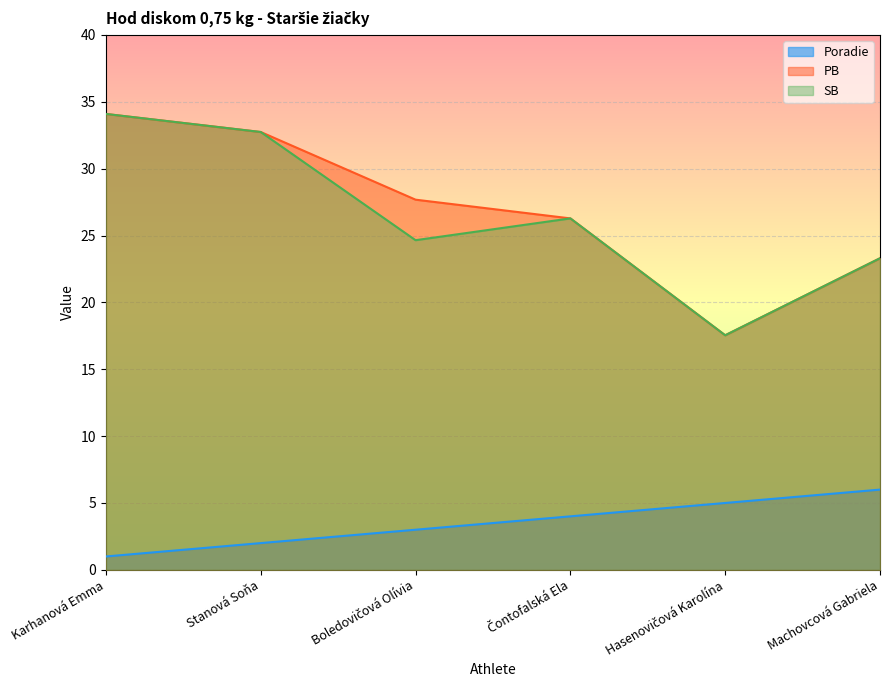

Is it true that SB equals 17.5 at Hasenovičová Karolína?

True